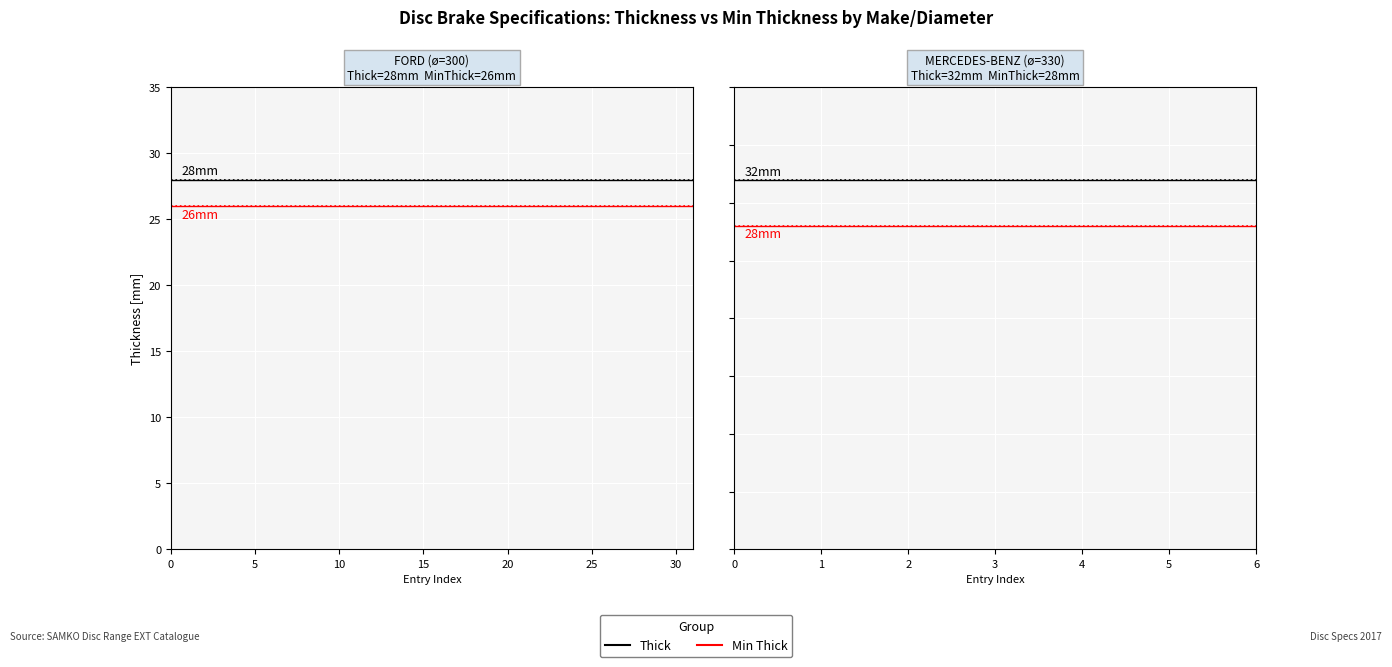

What is the maximum value shown in the chart?

32